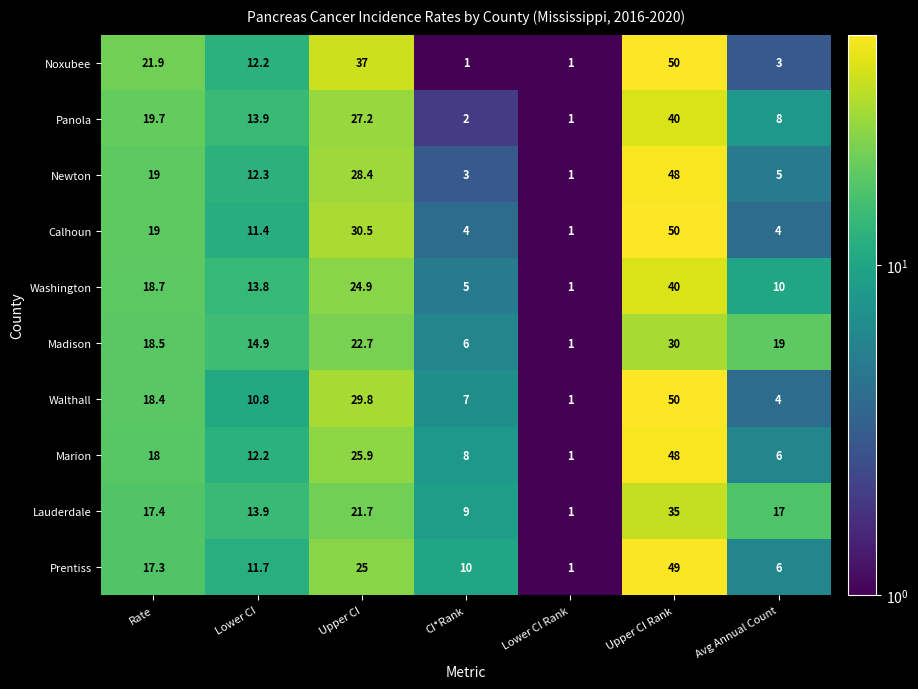

What is the difference between the maximum and minimum values in the Newton series?

47.0